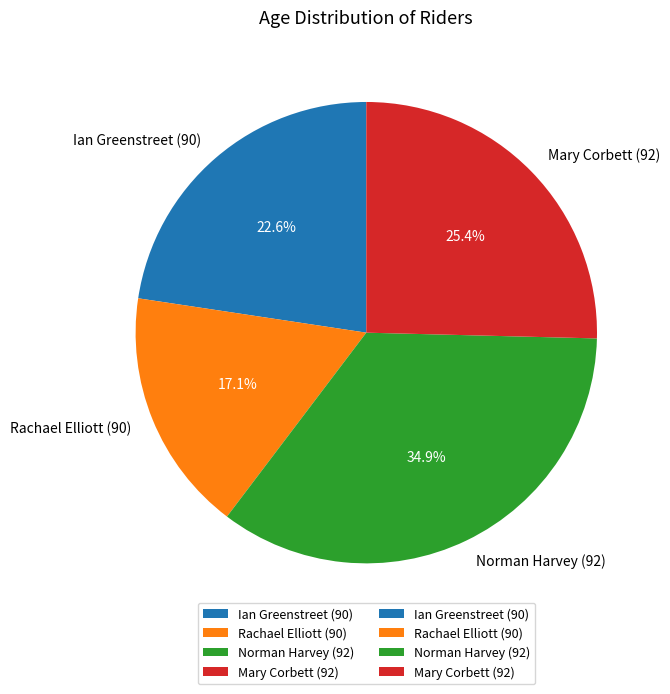

Is it true that Mary Corbett (92) is 12% of the pie?

False